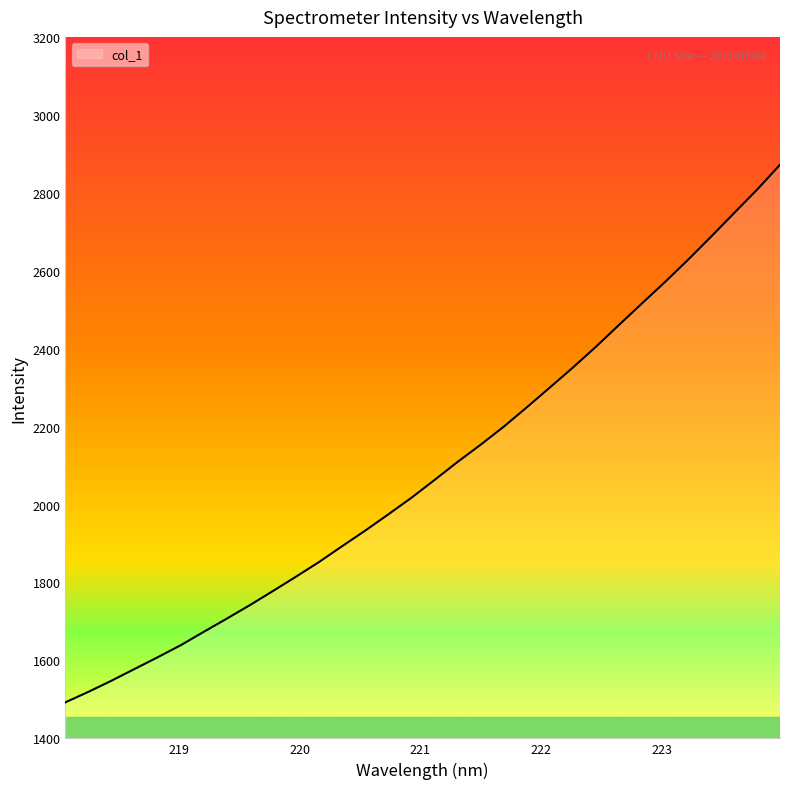

Count the number of categories in the chart.

32